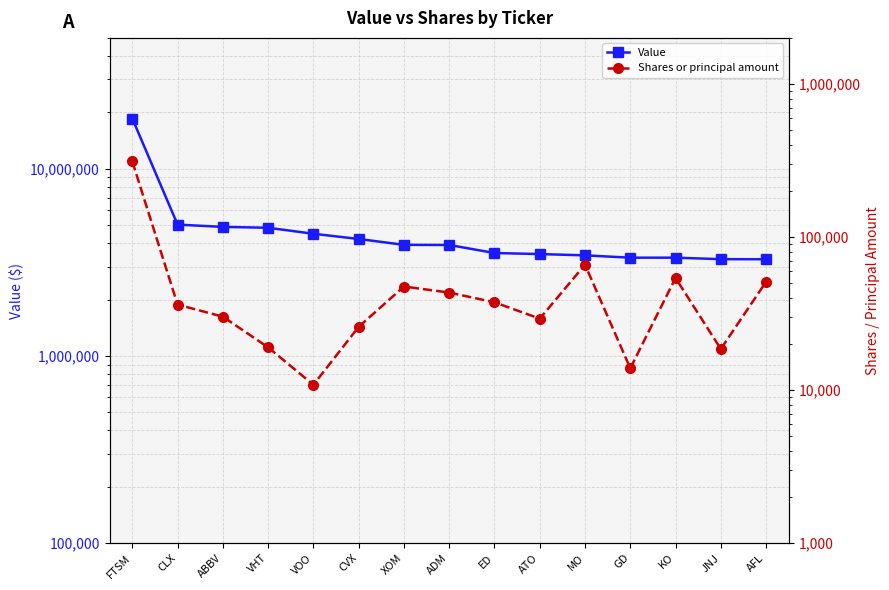

At which label does Shares or principal amount first exceed 36177?

FTSM